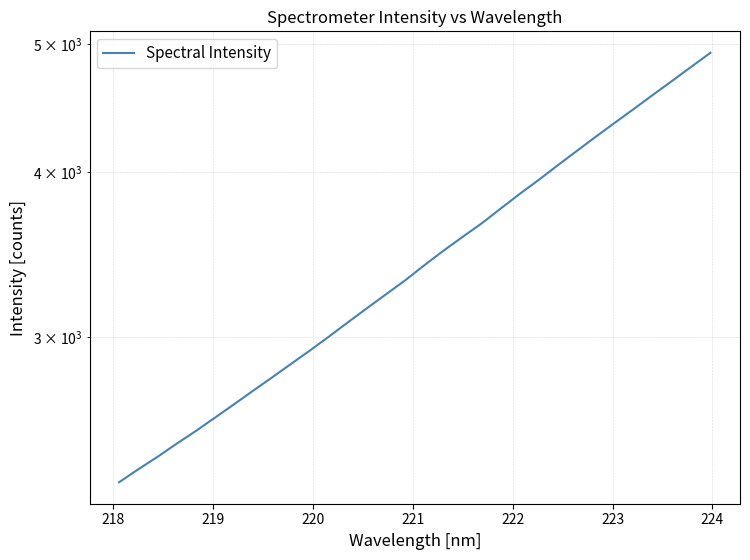

What is the greatest value displayed?

4927.3